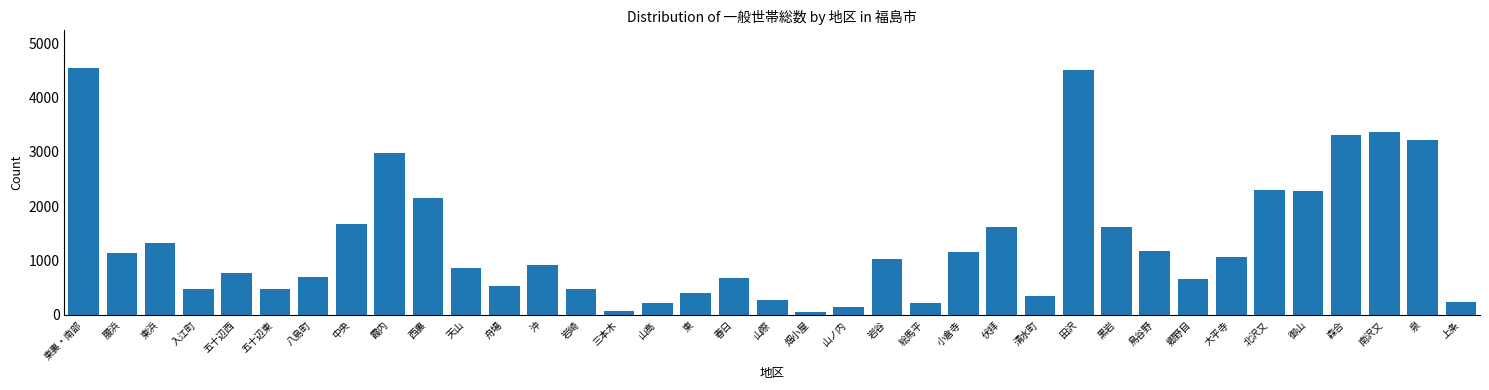

What is the difference between the maximum and minimum values?

4505